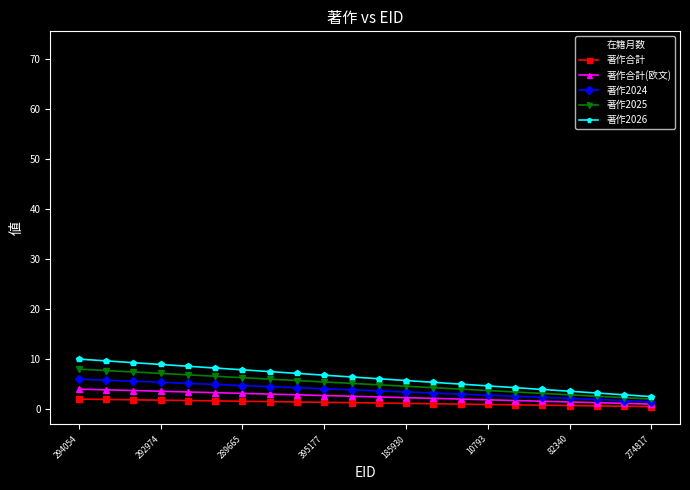

What is the label of the 1st point from the left?

294054